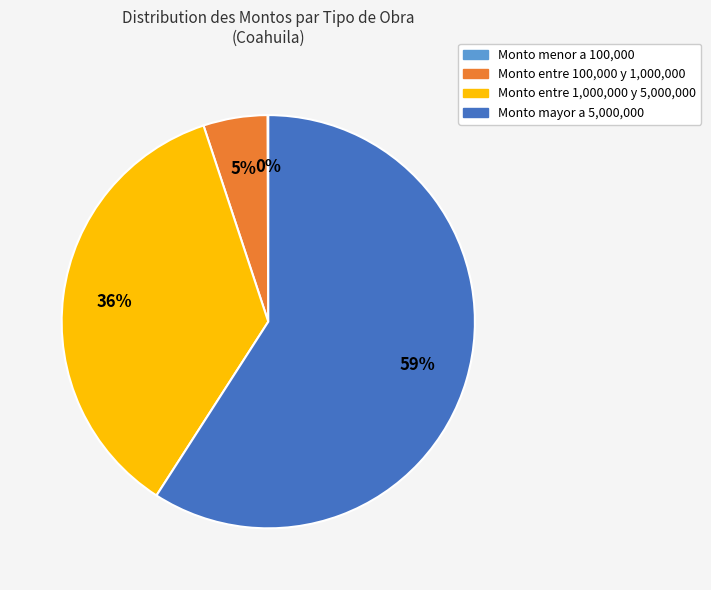

Is there any slice that represents more than half of the pie?

Yes